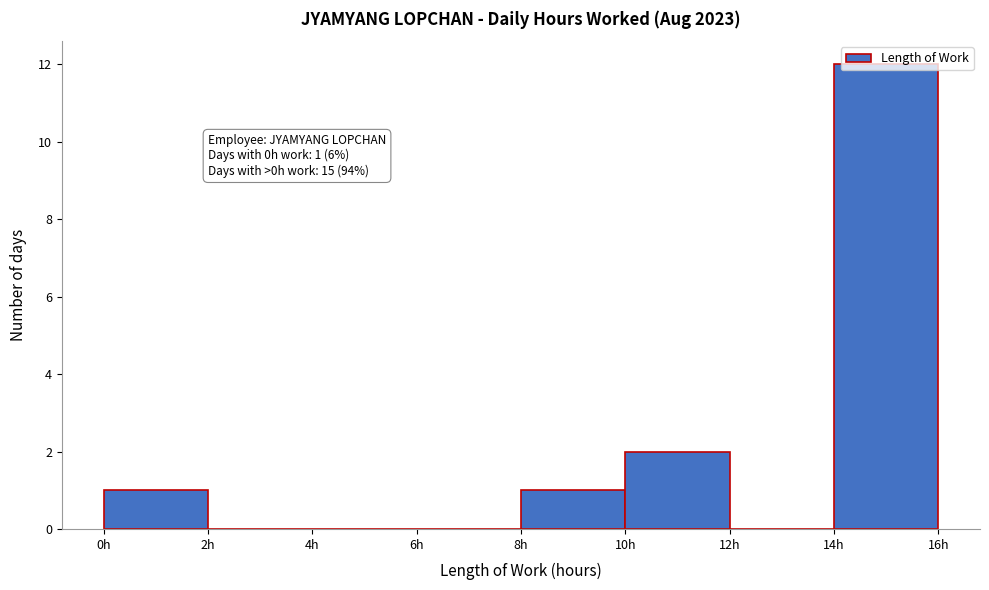

Which range on the x-axis has the tallest bar?

14 to 16